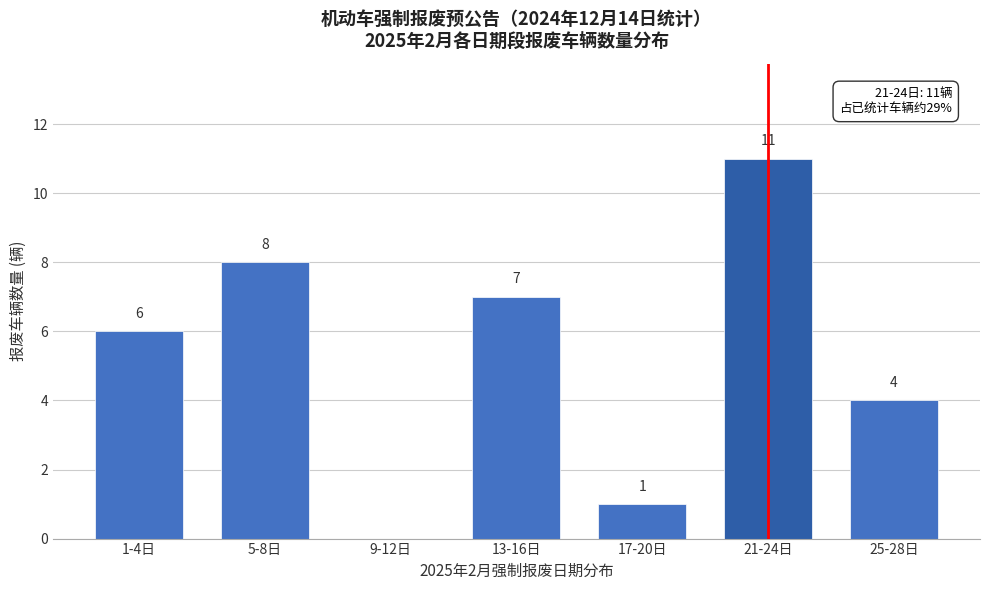

Reading right to left, what are all the values shown in this chart?

25-28日=4	21-24日=11	17-20日=1	13-16日=7	9-12日=0	5-8日=8	1-4日=6